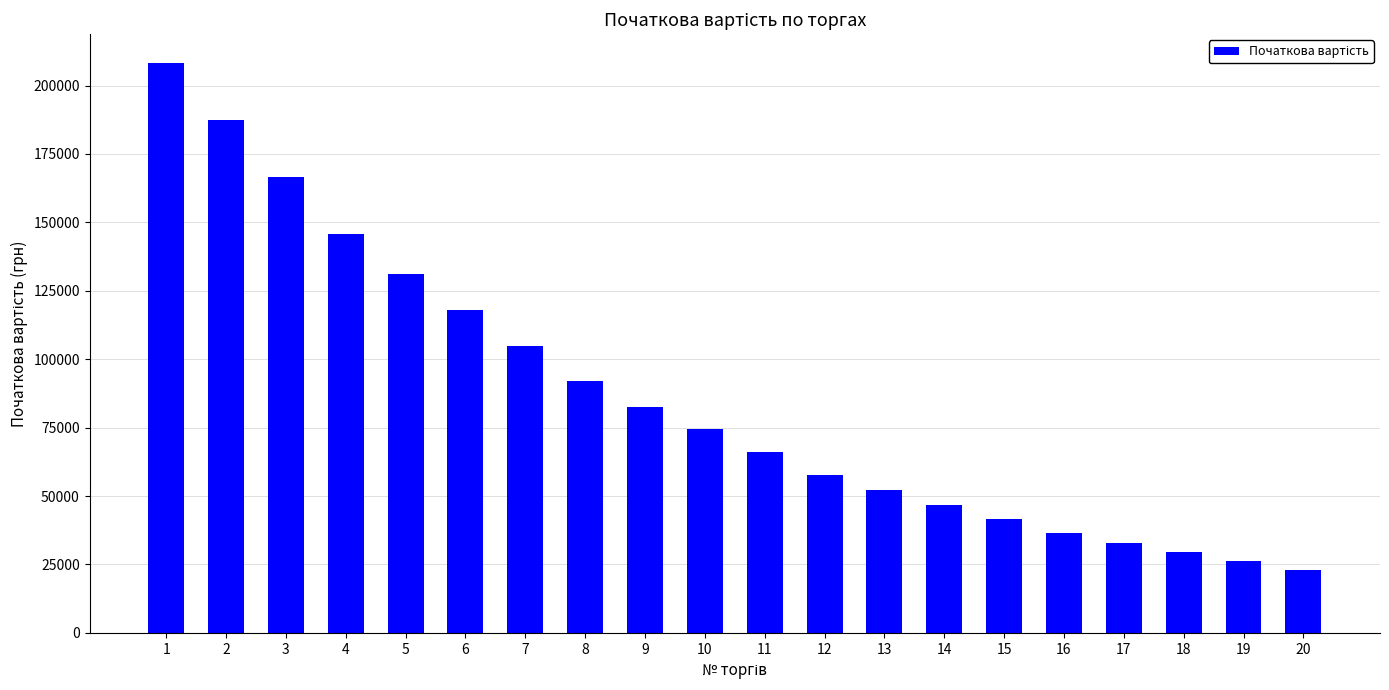

Which has a higher value, 10 or 18?

10